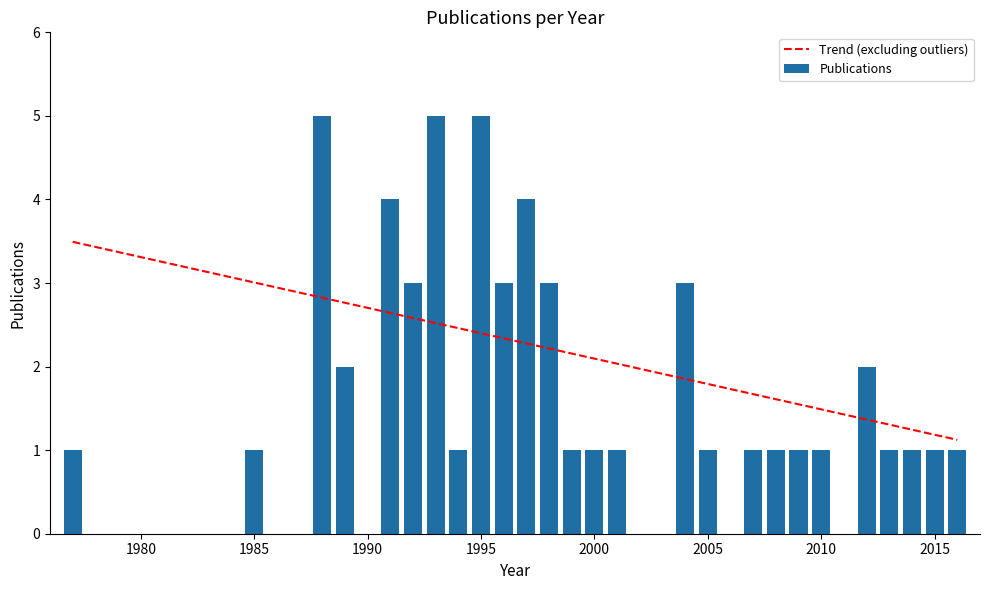

Between 2005 and 2014, which is larger?

2005